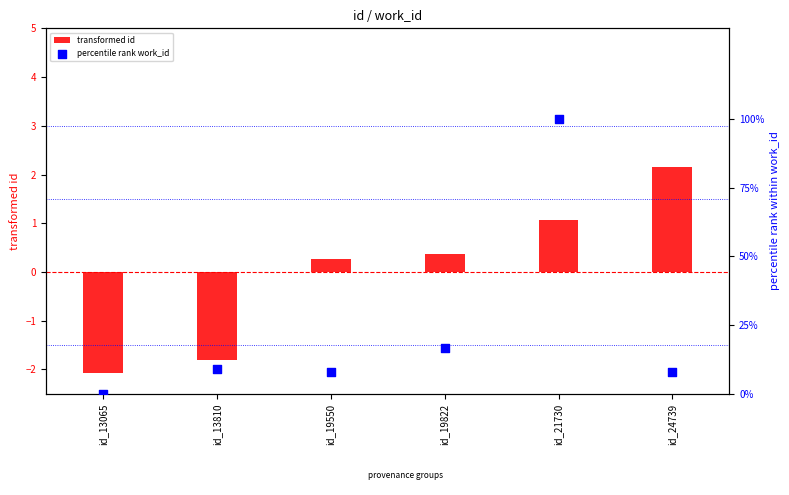

At which category is the sum across all series the highest?

id_21730